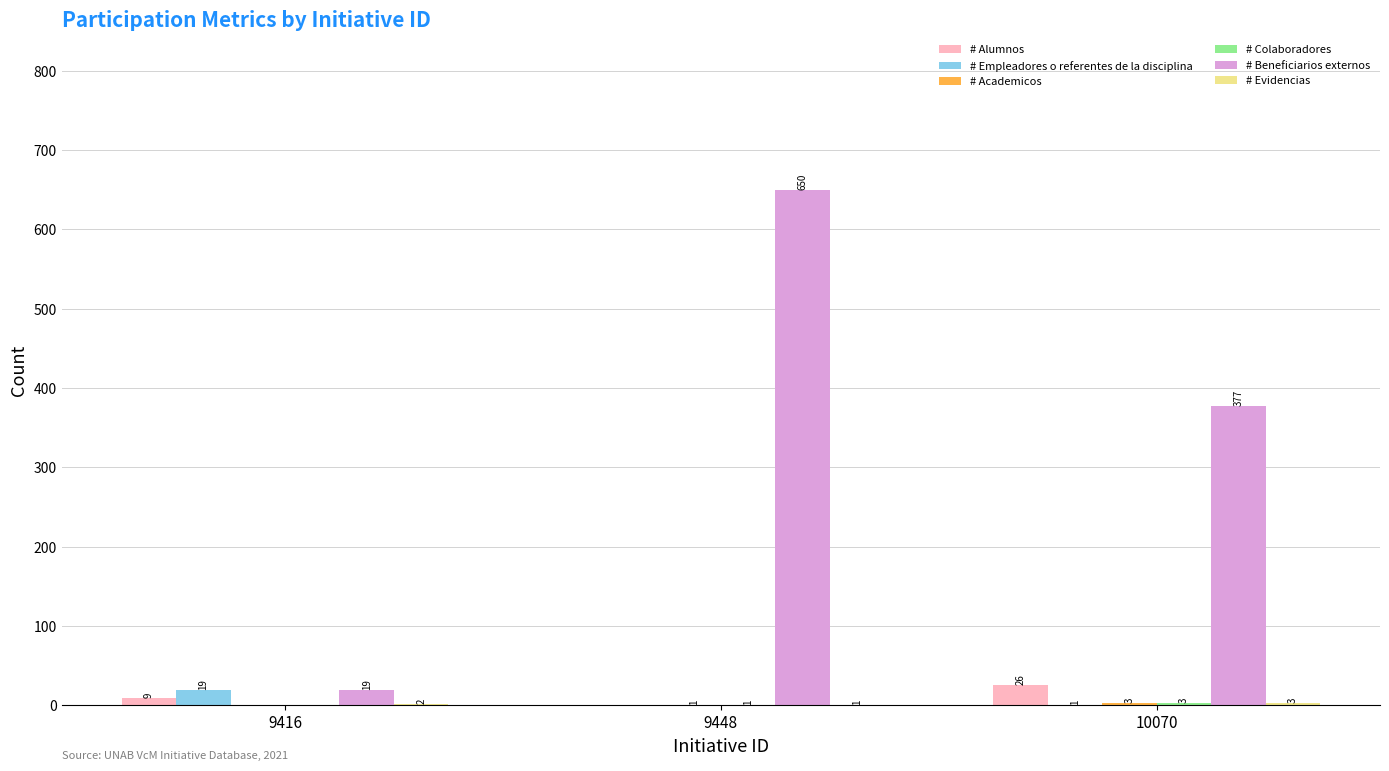

What is the maximum value shown in the chart?

650